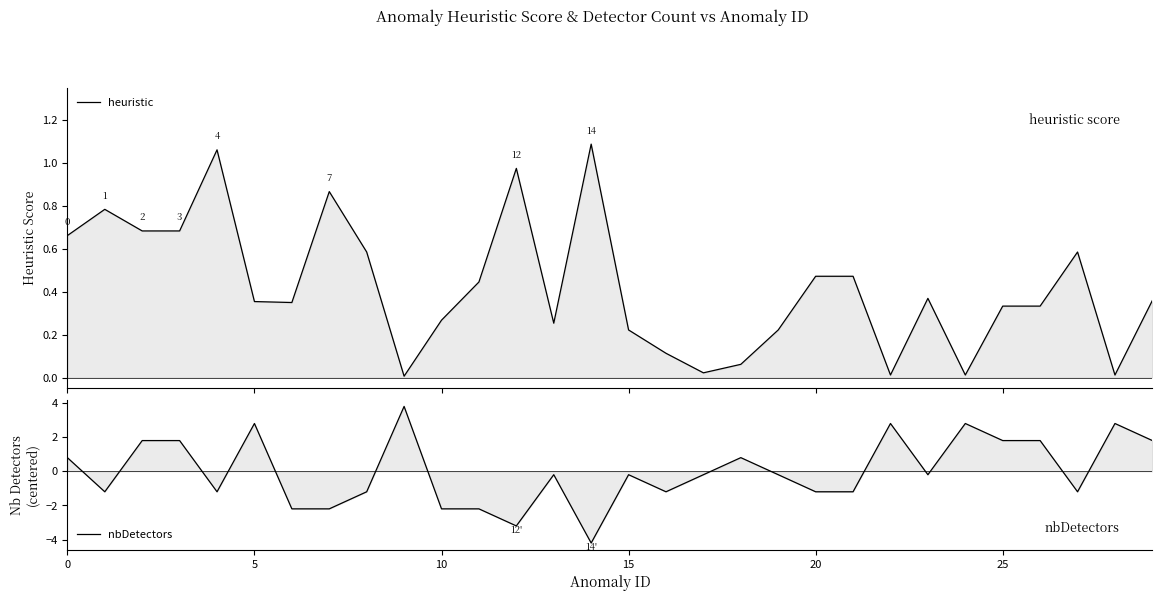

Reading right to left, transcribe all the data shown in this chart.

heuristic: 0.4	0.0	0.6	0.3	0.3	0.0	0.4	0.0	0.5	0.5	0.2	0.1	0.0	0.1	0.2	1.1	0.3	1.0	0.4	0.3	0.0	0.6	0.9	0.3	0.4	1.1	0.7	0.7	0.8	0.7
nbDetectors: 1.8	2.8	-1.2	1.8	1.8	2.8	-0.2	2.8	-1.2	-1.2	-0.2	0.8	-0.2	-1.2	-0.2	-4.2	-0.2	-3.2	-2.2	-2.2	3.8	-1.2	-2.2	-2.2	2.8	-1.2	1.8	1.8	-1.2	0.8